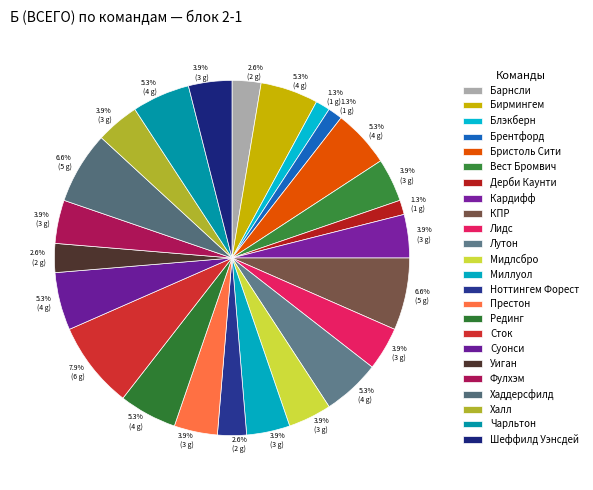

To the nearest percent, what percentage of the pie is Халл?

4%